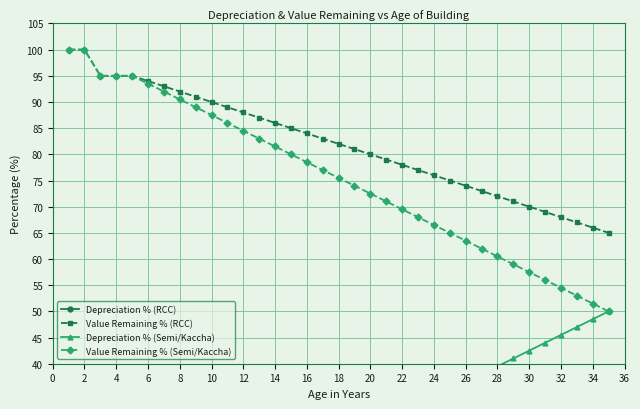

Is this an area chart (filled region under the line)?

No